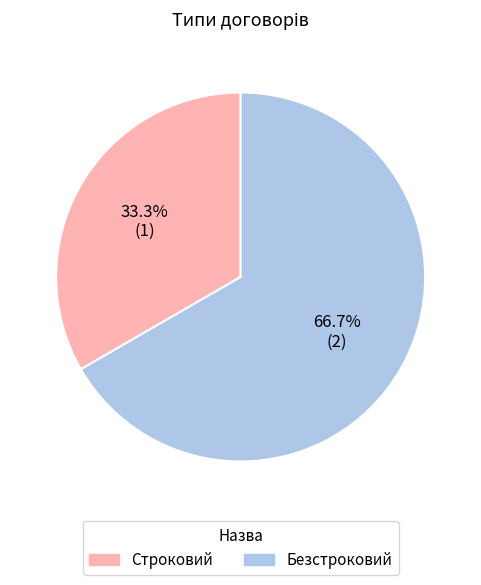

Is the sum of Строковий and Безстроковий greater than half?

Yes